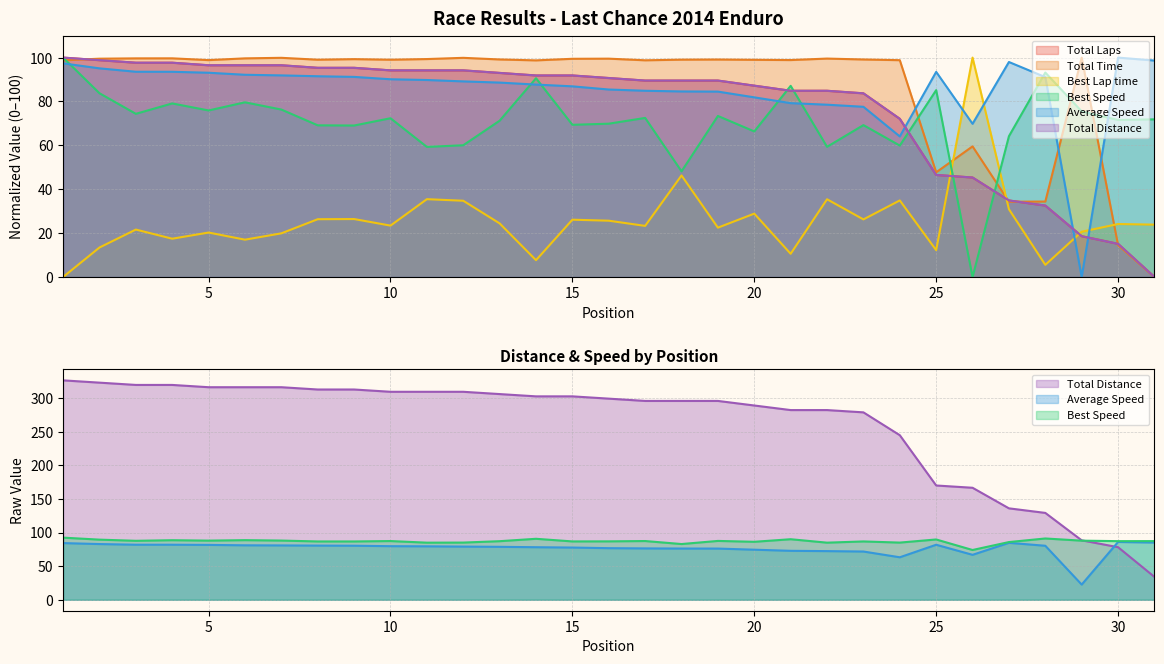

How many series are shown in this chart?

6